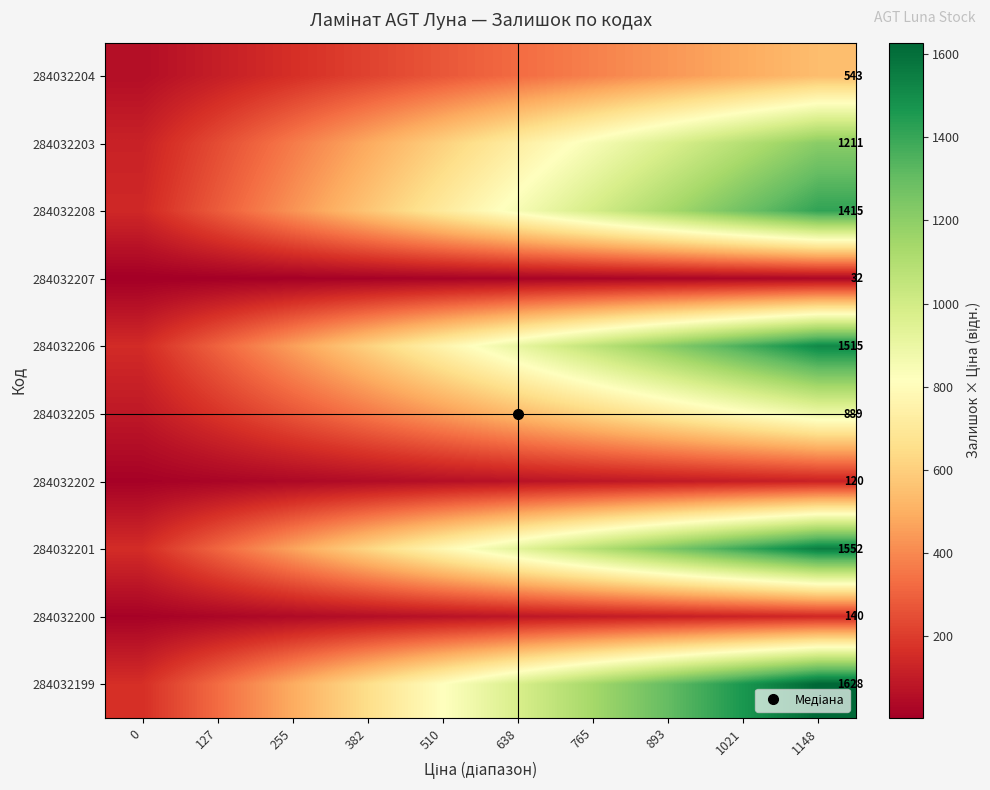

True or false: 284032206 has a value of 696.6 at 1021.

False